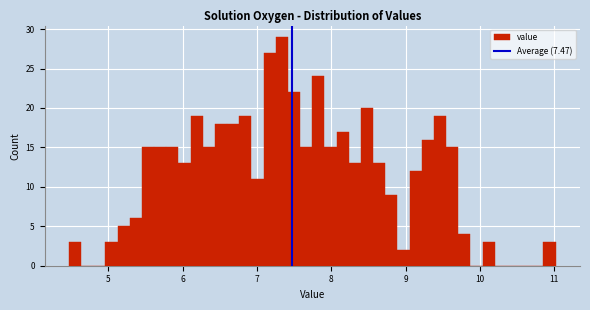

Read against the x-axis, roughly where is the centre of the tallest bar?

7.3